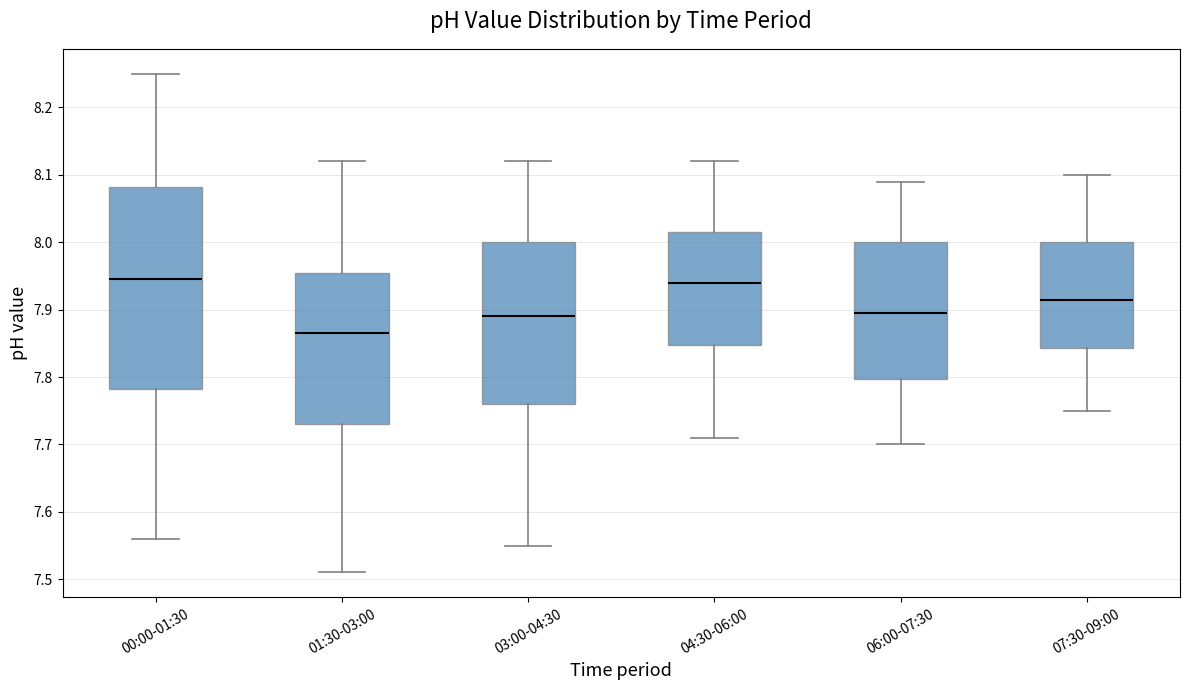

Where is the upper edge of the box for 00:00-01:30 on the y-axis? The values are not printed on the chart, so give them approximately, as read against the axis.

8.08